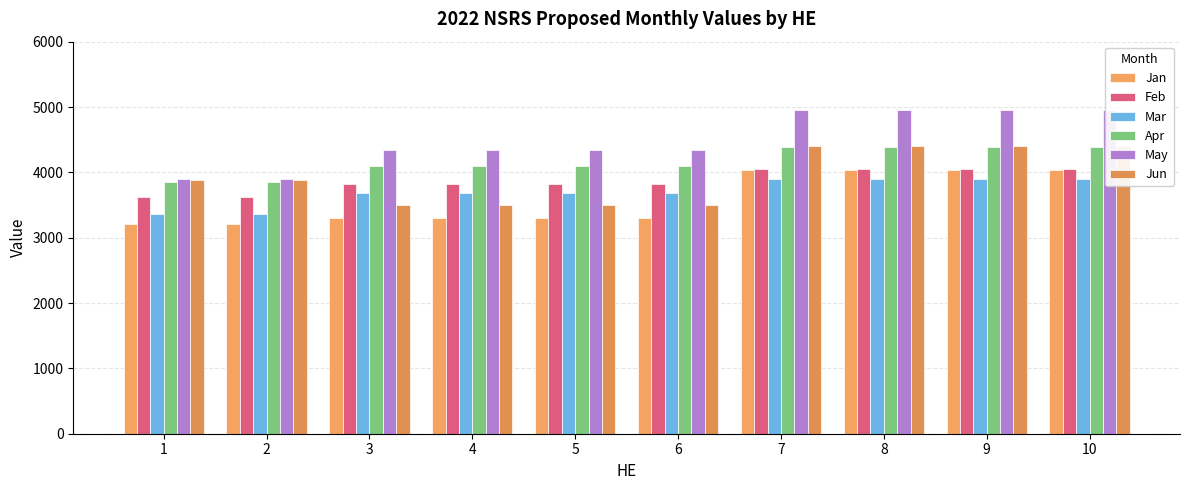

The value of Apr at 7 is 6846. True or false?

False